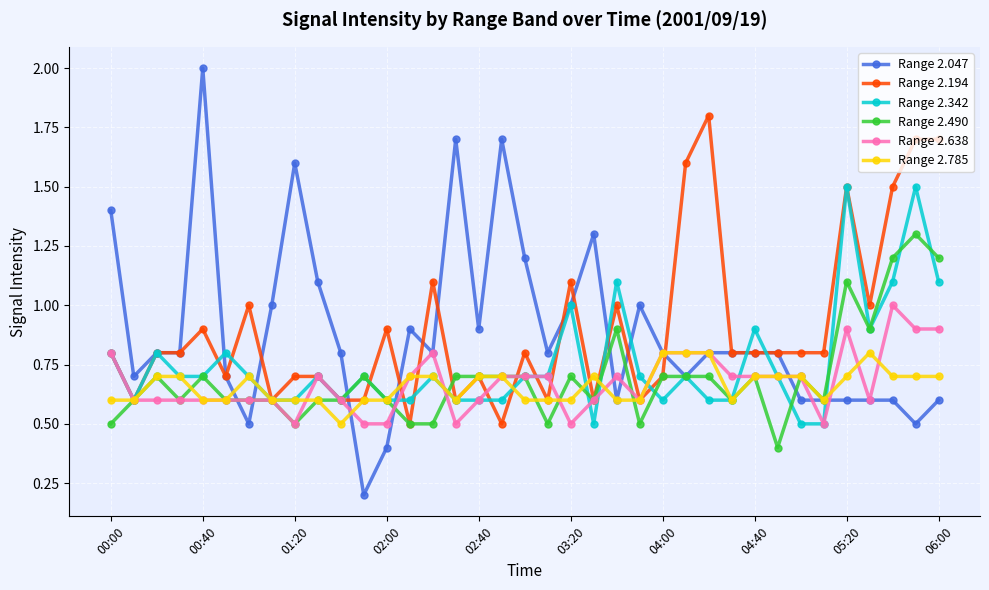

True or false: Range 2.342 has more than 2 points higher than both neighbors.

True